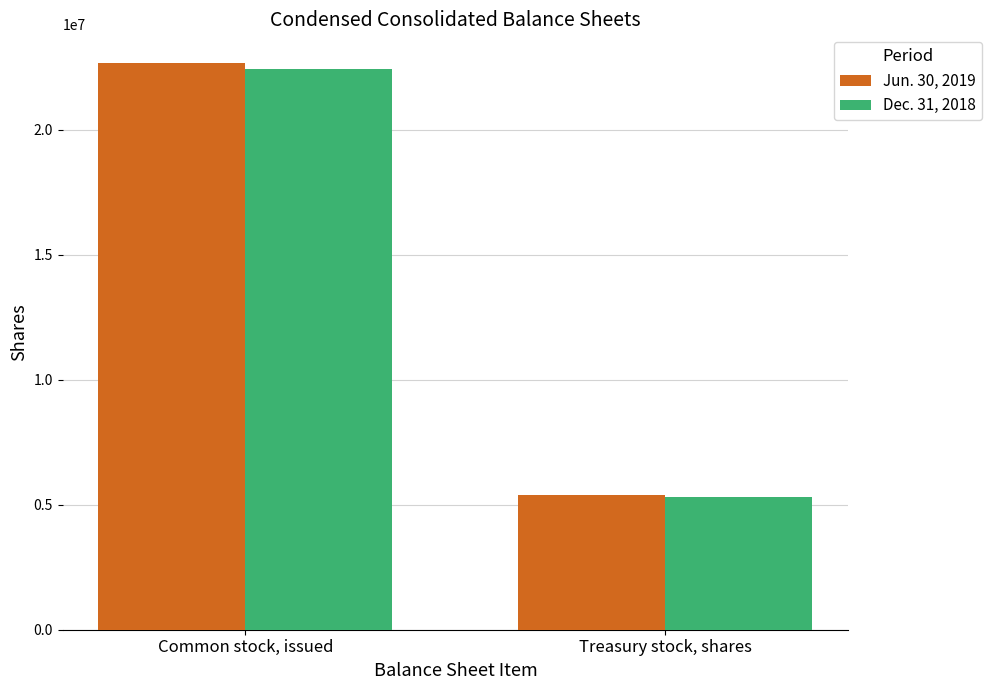

How many categories are shown in the chart?

2